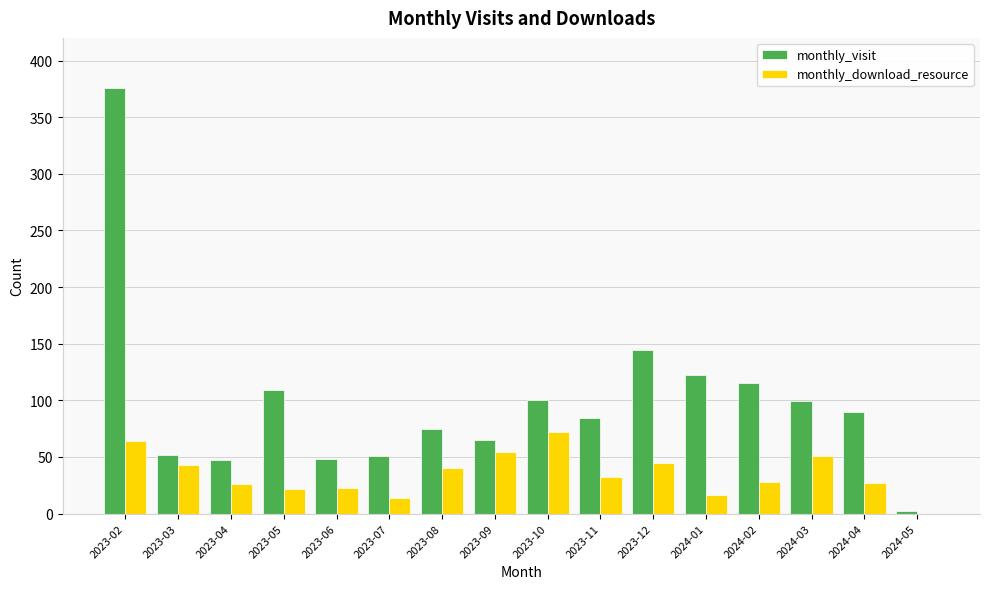

Which label corresponds to the largest value in the chart?

2023-02